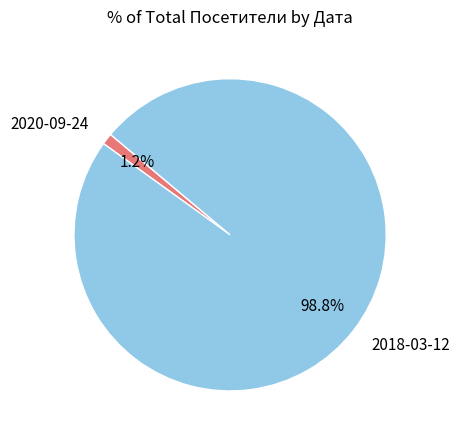

To the nearest percent, what portion does 2018-03-12 represent?

99%